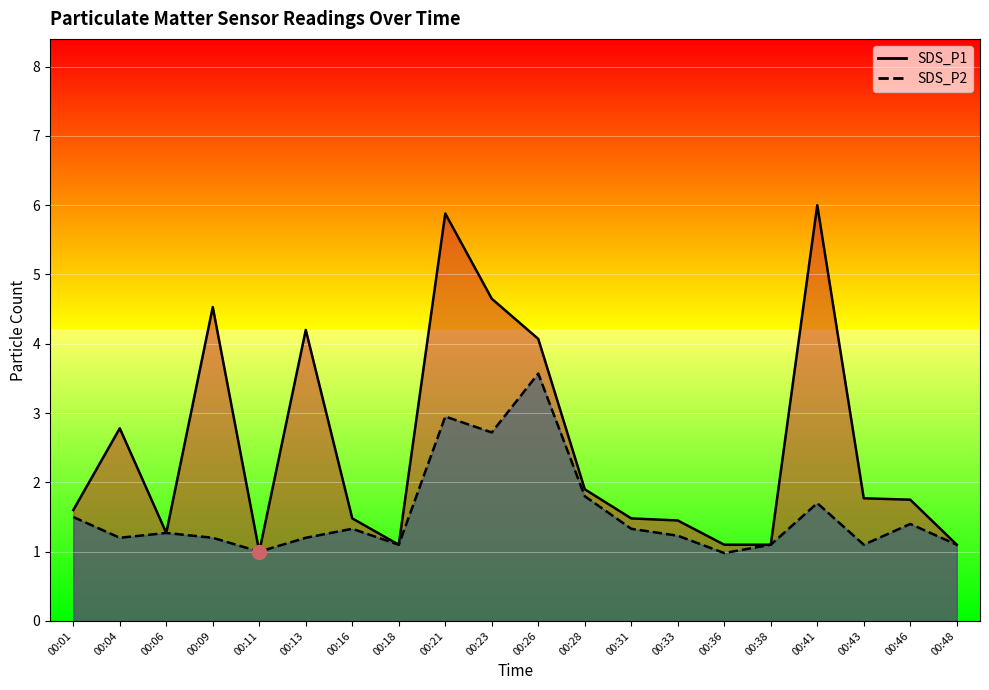

The value of SDS_P2 at 00:26 is 3.6. True or false?

True